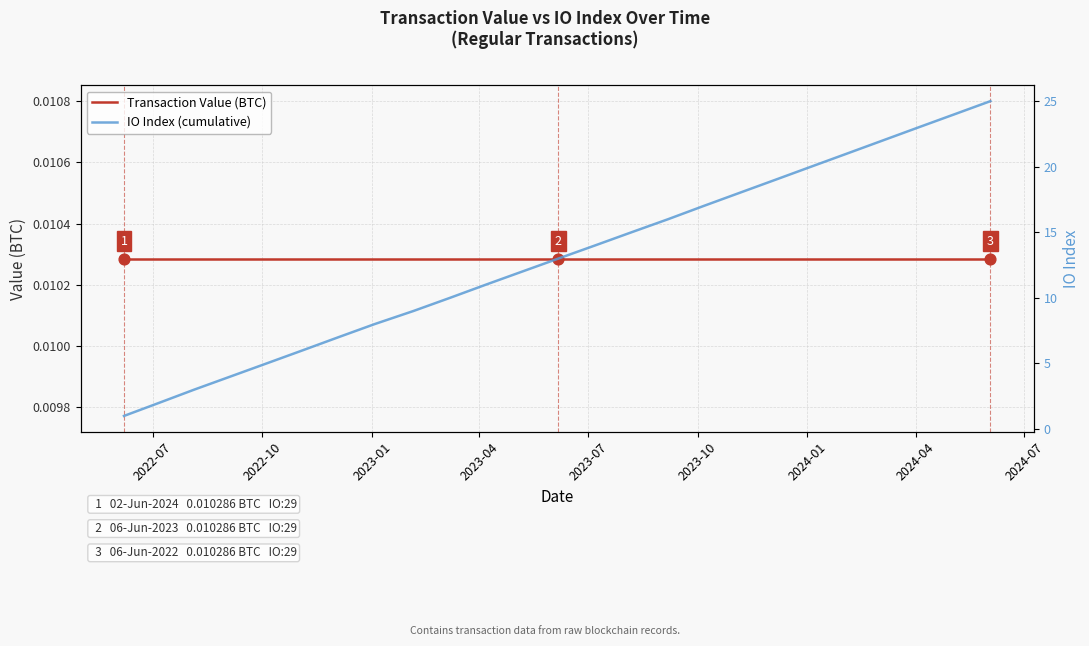

Which series has the largest Y range (max minus min)?

IO Index (cumulative)